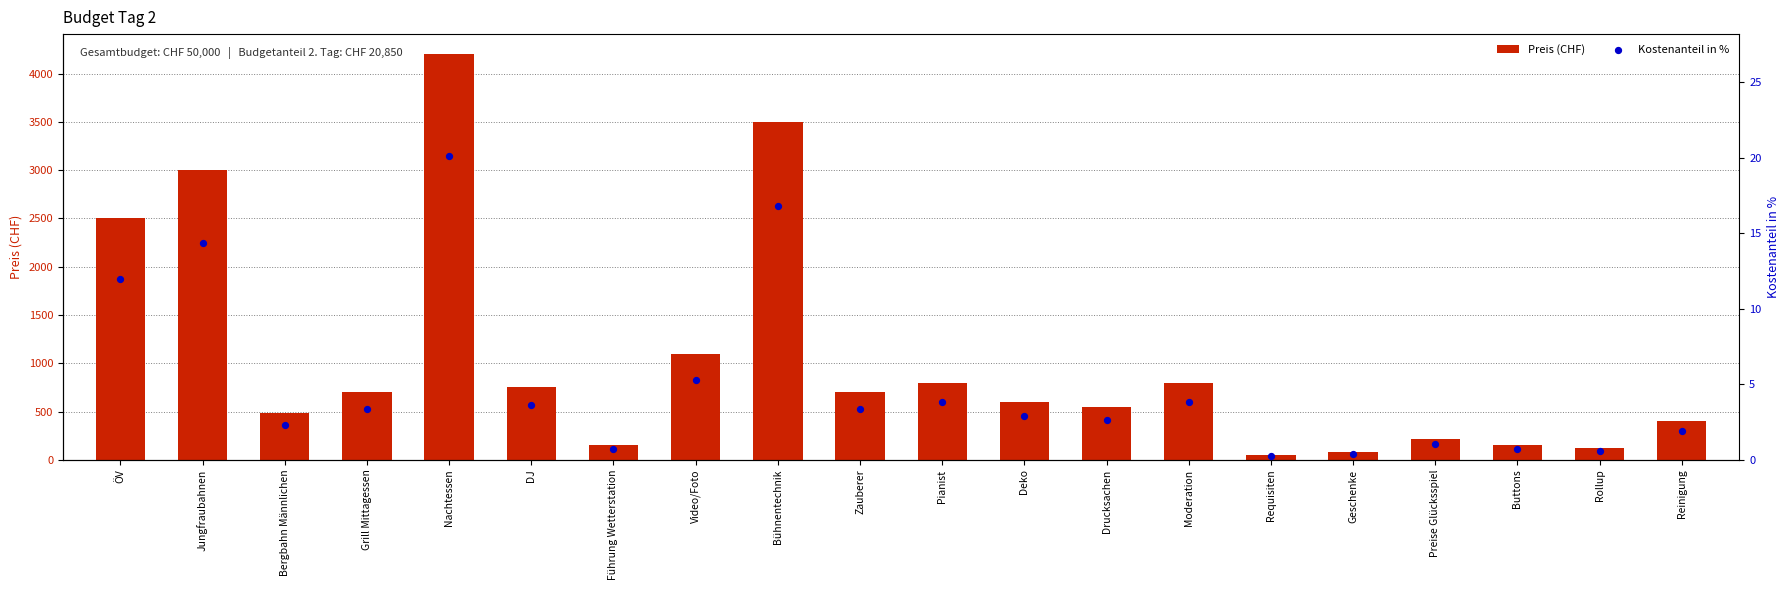

What are all the series names shown in the legend?

Preis (CHF), Kostenanteil in %